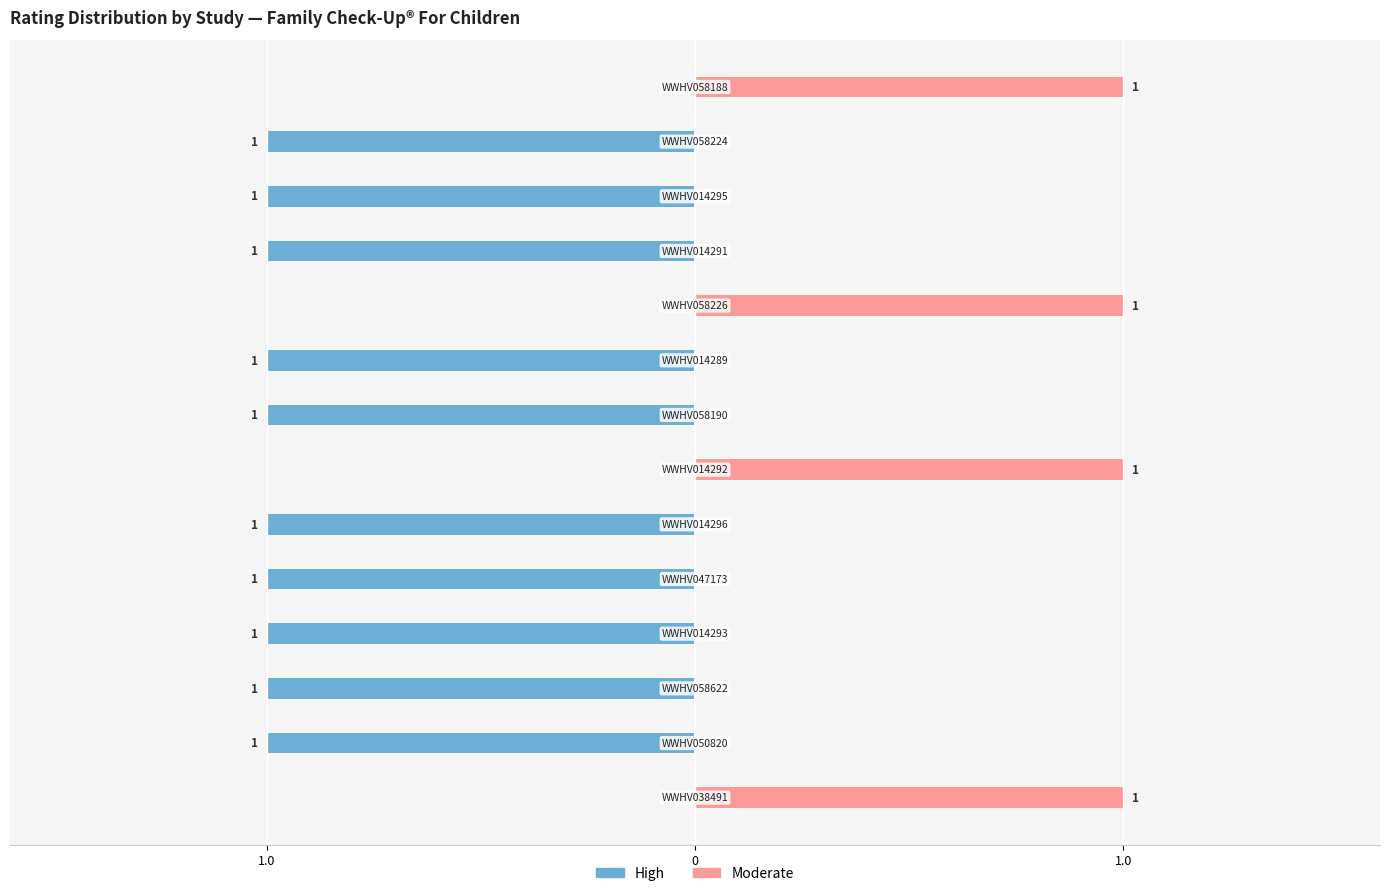

Which series changed the most between 10 and 13?

High